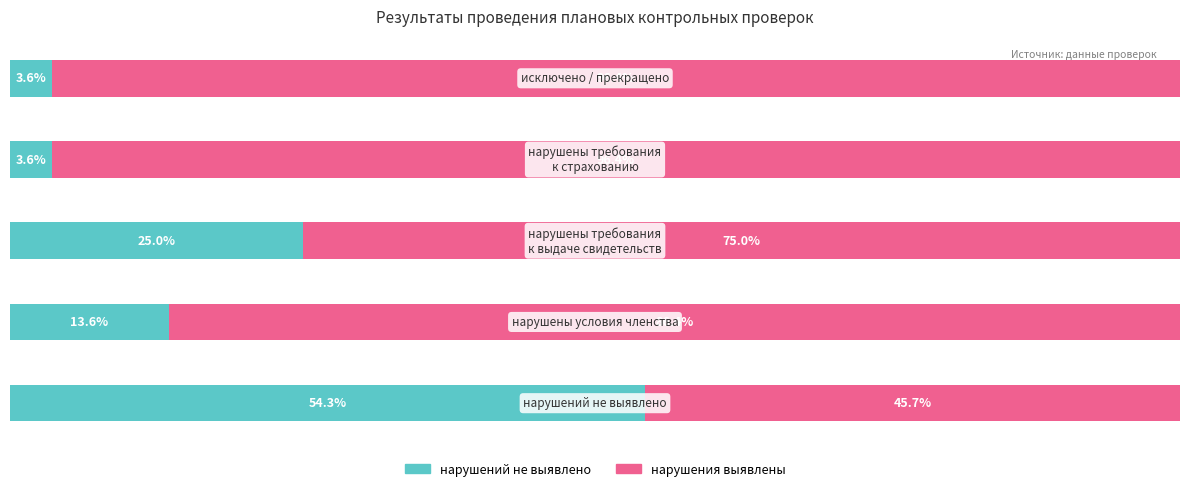

Which series has the largest range (max minus min)?

нарушений не выявлено